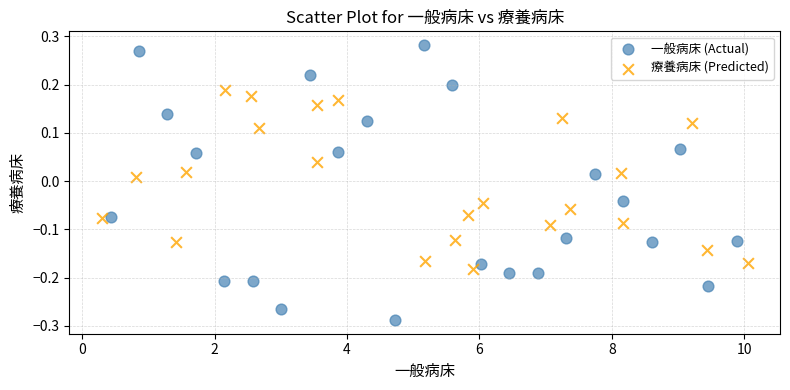

Which series reaches the minimum Y coordinate?

一般病床 (Actual)